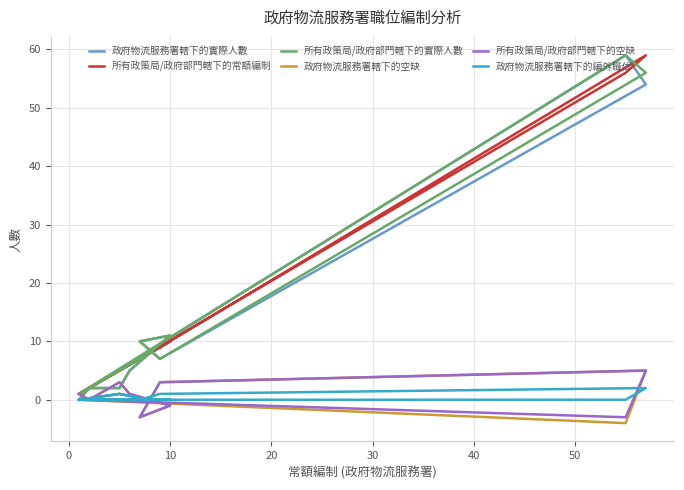

Is the value of 政府物流服務署轄下的實際人數 at 50 greater than the value of 政府物流服務署轄下的空缺 at 10?

Yes